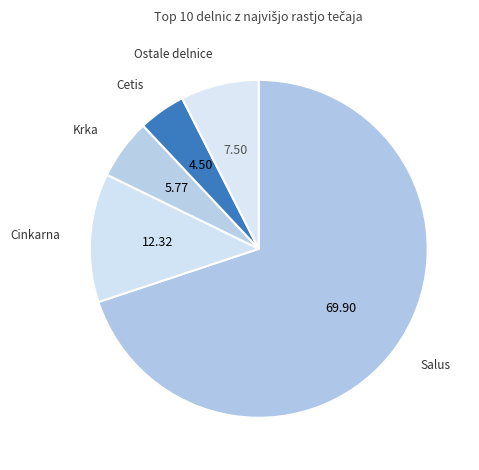

Count the number of slices in the pie.

5